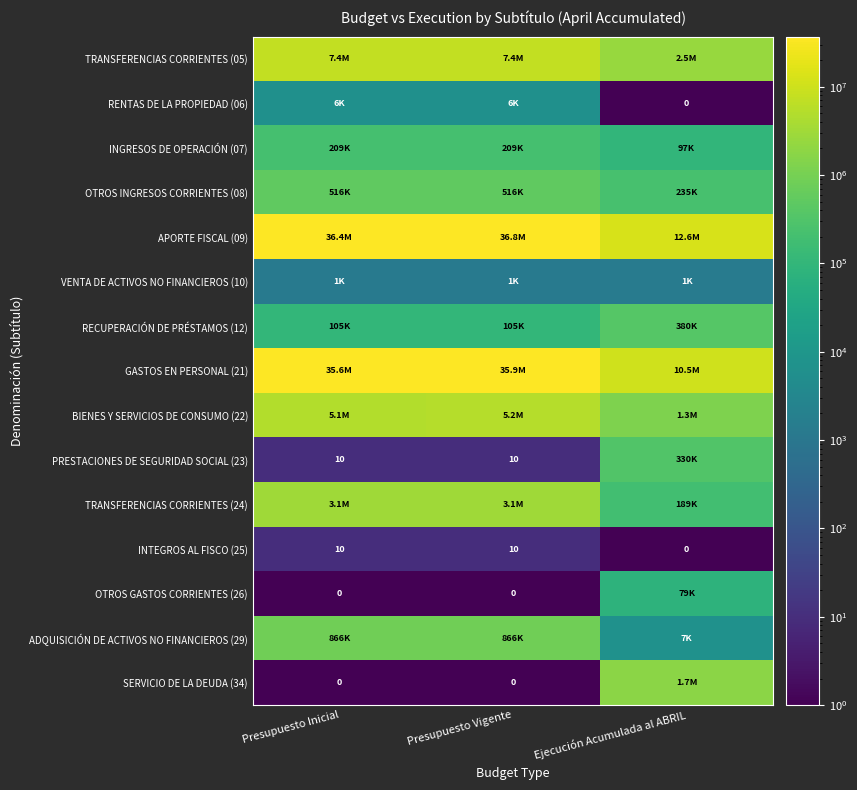

Which category has the highest value across all series?

Presupuesto Vigente